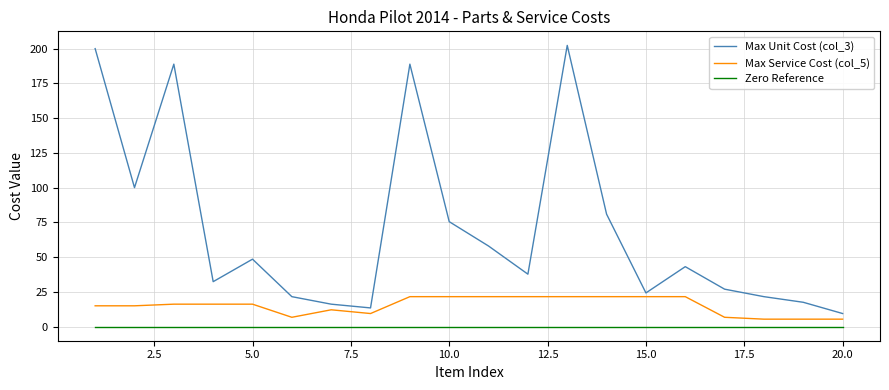

What are all the series names shown in the legend?

Max Unit Cost (col_3), Max Service Cost (col_5), Zero Reference